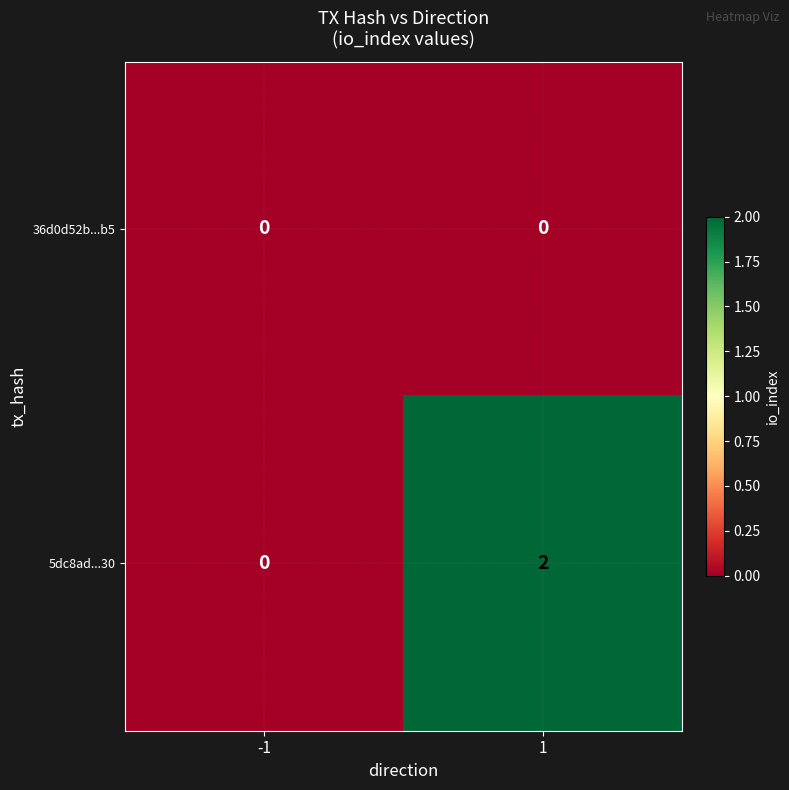

Rank the series by their average value, from highest to lowest.

5dc8ad...30, 36d0d52b...b5